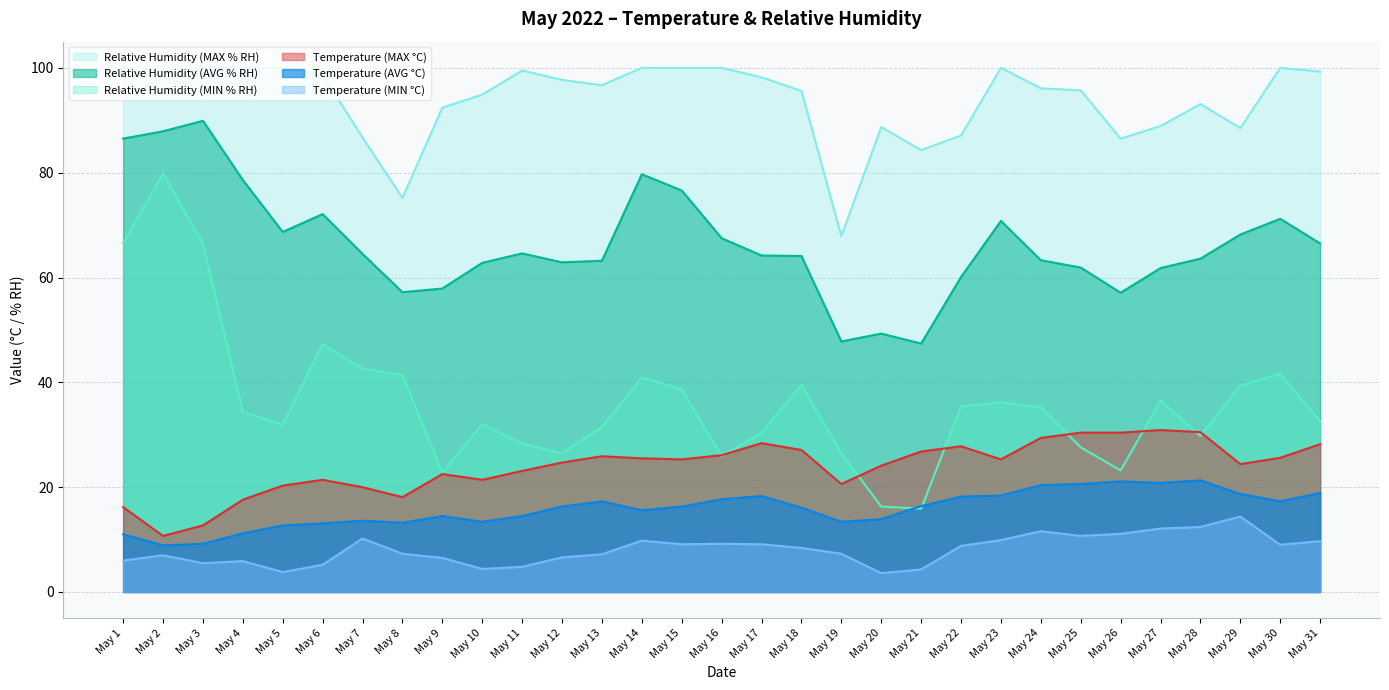

Reading right to left, what are all the values shown in this chart?

Temperature (MIN °C): May 31=9.7	May 30=9.0	May 29=14.4	May 28=12.4	May 27=12.1	May 26=11.1	May 25=10.7	May 24=11.6	May 23=9.9	May 22=8.8	May 21=4.3	May 20=3.6	May 19=7.3	May 18=8.4	May 17=9.1	May 16=9.2	May 15=9.1	May 14=9.8	May 13=7.2	May 12=6.6	May 11=4.8	May 10=4.4	May 9=6.5	May 8=7.3	May 7=10.2	May 6=5.2	May 5=3.8	May 4=5.9	May 3=5.5	May 2=7.0	May 1=6.0
Temperature (AVG °C): May 31=18.9	May 30=17.3	May 29=18.7	May 28=21.3	May 27=20.8	May 26=21.1	May 25=20.6	May 24=20.4	May 23=18.4	May 22=18.2	May 21=16.4	May 20=13.9	May 19=13.4	May 18=16.1	May 17=18.3	May 16=17.7	May 15=16.3	May 14=15.6	May 13=17.3	May 12=16.3	May 11=14.5	May 10=13.4	May 9=14.5	May 8=13.2	May 7=13.6	May 6=13.1	May 5=12.7	May 4=11.2	May 3=9.2	May 2=8.9	May 1=11.0
Temperature (MAX °C): May 31=28.2	May 30=25.6	May 29=24.4	May 28=30.5	May 27=30.9	May 26=30.4	May 25=30.4	May 24=29.4	May 23=25.3	May 22=27.8	May 21=26.8	May 20=24.1	May 19=20.6	May 18=27.1	May 17=28.4	May 16=26.1	May 15=25.3	May 14=25.5	May 13=25.9	May 12=24.7	May 11=23.1	May 10=21.4	May 9=22.5	May 8=18.1	May 7=20.0	May 6=21.4	May 5=20.3	May 4=17.6	May 3=12.7	May 2=10.7	May 1=16.2
Relative Humidity (MIN % RH): May 31=32.6	May 30=41.6	May 29=39.4	May 28=29.8	May 27=36.5	May 26=23.2	May 25=27.6	May 24=35.2	May 23=36.2	May 22=35.4	May 21=15.9	May 20=16.3	May 19=26.5	May 18=39.5	May 17=30.4	May 16=25.9	May 15=38.7	May 14=40.9	May 13=31.5	May 12=26.5	May 11=28.3	May 10=32.0	May 9=22.8	May 8=41.4	May 7=42.6	May 6=47.3	May 5=31.9	May 4=34.4	May 3=66.5	May 2=79.8	May 1=66.6
Relative Humidity (AVG % RH): May 31=66.5	May 30=71.2	May 29=68.2	May 28=63.6	May 27=61.8	May 26=57.1	May 25=61.9	May 24=63.3	May 23=70.8	May 22=60.1	May 21=47.4	May 20=49.3	May 19=47.8	May 18=64.1	May 17=64.2	May 16=67.5	May 15=76.6	May 14=79.7	May 13=63.2	May 12=62.9	May 11=64.6	May 10=62.8	May 9=57.9	May 8=57.2	May 7=64.5	May 6=72.1	May 5=68.7	May 4=78.6	May 3=89.9	May 2=87.9	May 1=86.5
Relative Humidity (MAX % RH): May 31=99.3	May 30=100.0	May 29=88.5	May 28=93.1	May 27=88.9	May 26=86.5	May 25=95.7	May 24=96.1	May 23=100.0	May 22=87.1	May 21=84.3	May 20=88.7	May 19=67.9	May 18=95.6	May 17=98.2	May 16=100.0	May 15=100.0	May 14=100.0	May 13=96.7	May 12=97.7	May 11=99.5	May 10=94.9	May 9=92.4	May 8=75.2	May 7=86.7	May 6=98.7	May 5=100.0	May 4=100.0	May 3=100.0	May 2=97.8	May 1=100.0